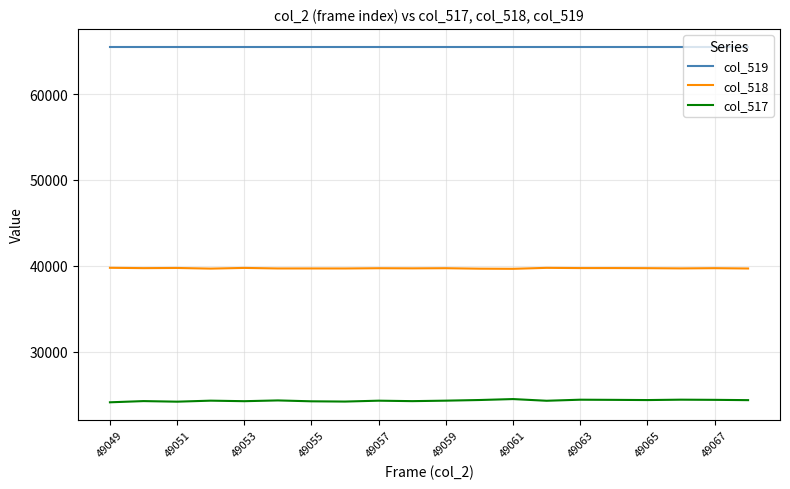

Which series has the largest range (max minus min)?

col_517